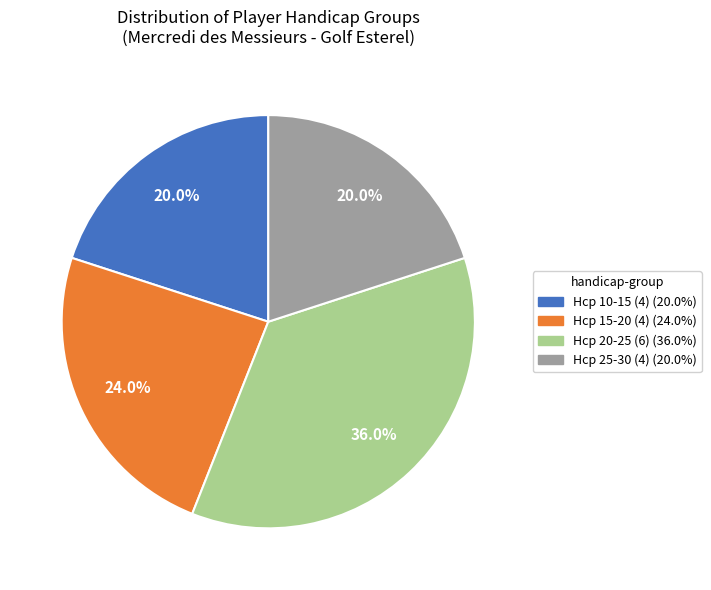

Does any single category account for the majority?

No